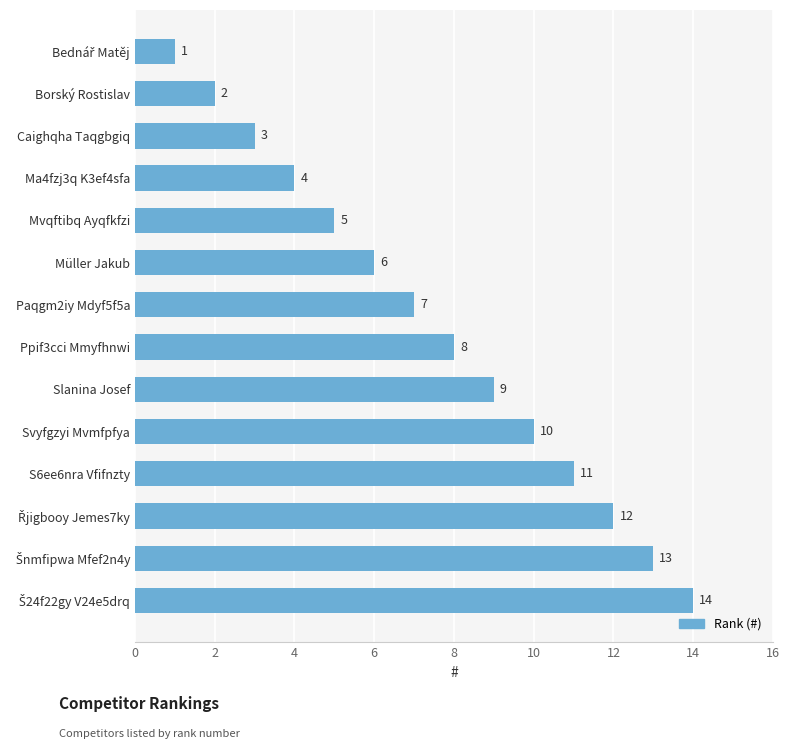

Between Svyfgzyi Mvmfpfya and Ma4fzj3q K3ef4sfa, which is larger?

Svyfgzyi Mvmfpfya